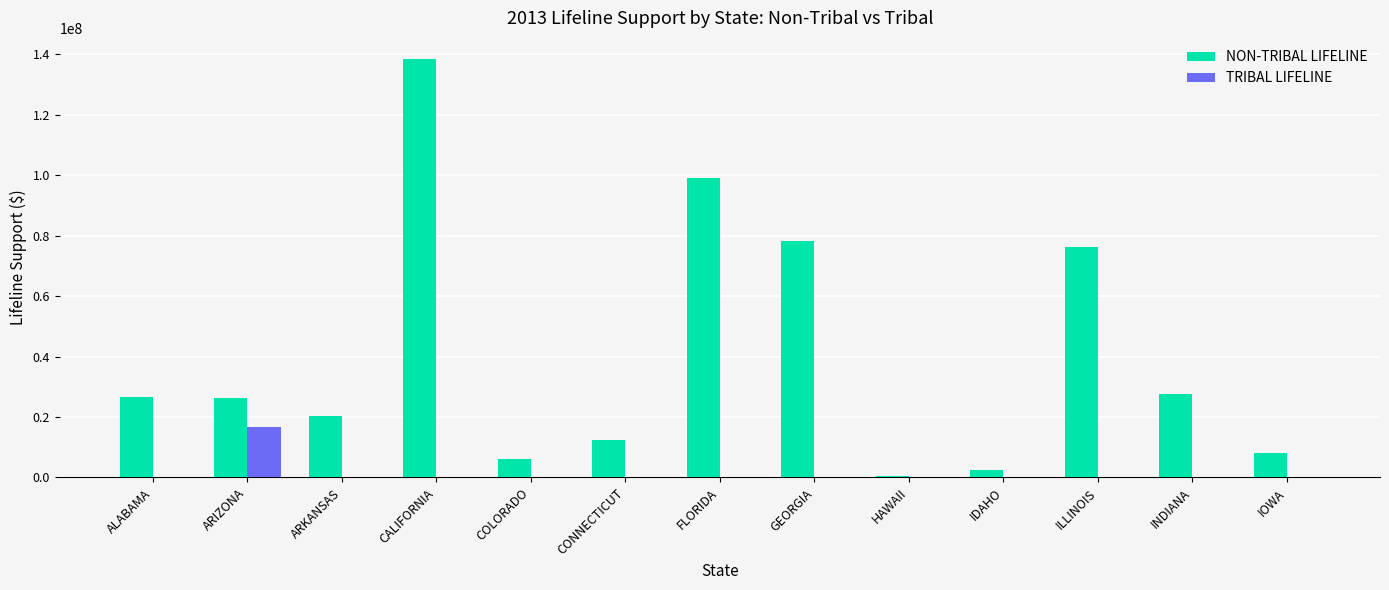

What is the maximum value for TRIBAL LIFELINE?

16844360